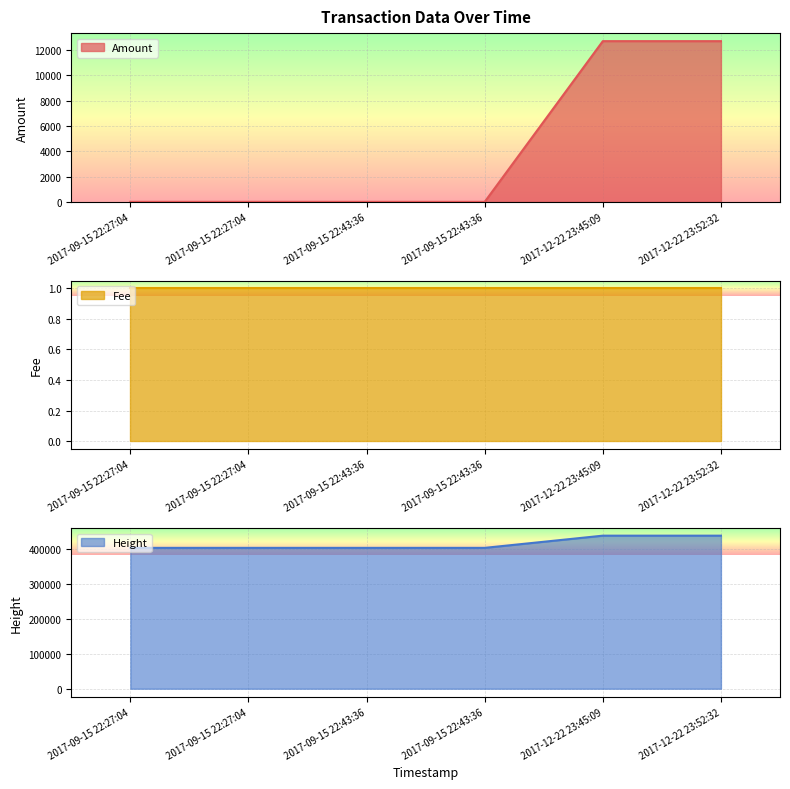

At 2017-09-15 22:27:04, list the series in order from smallest to largest.

Amount, Height